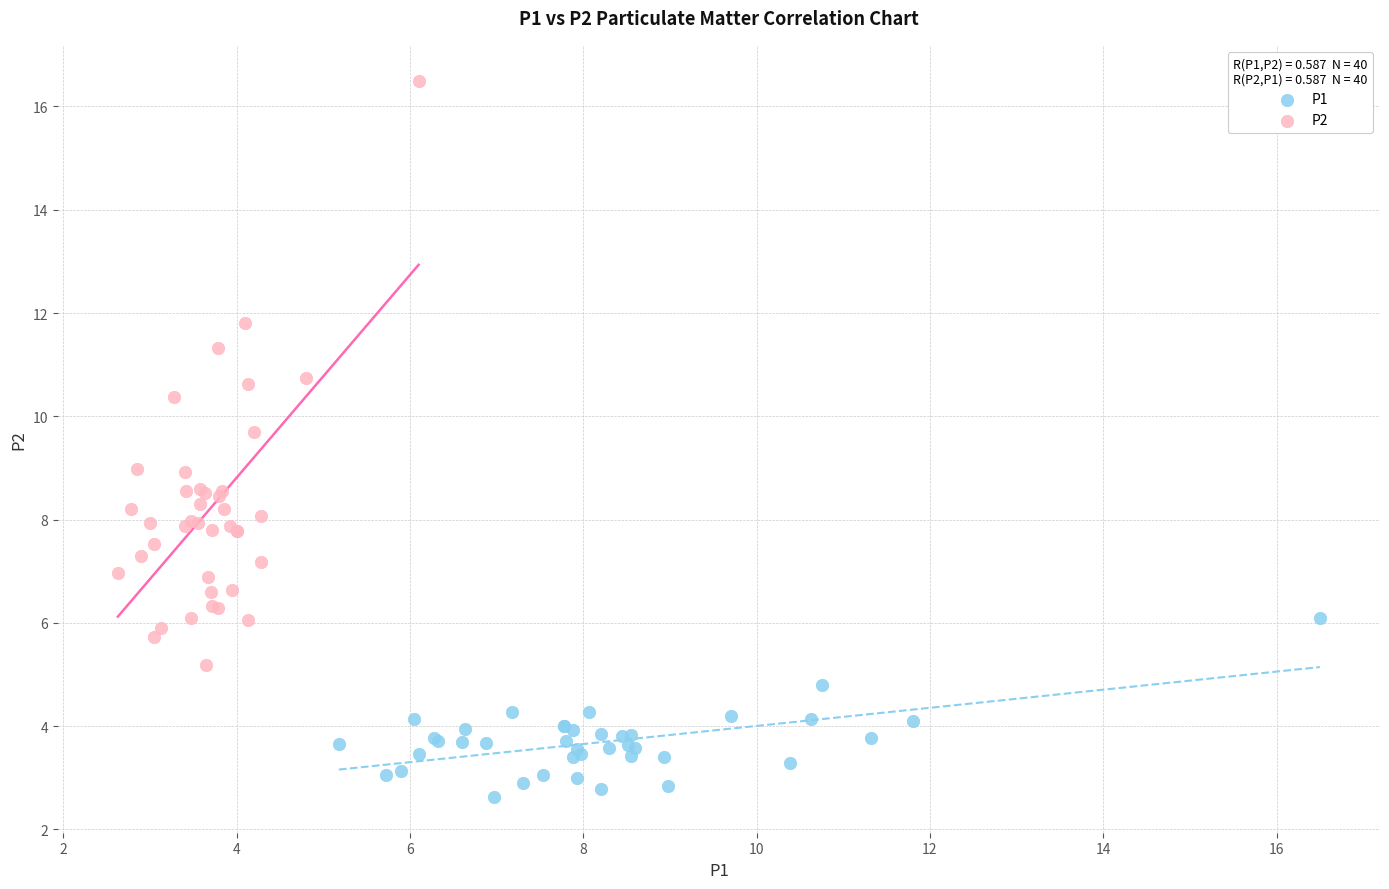

Which series reaches the minimum Y coordinate?

P1